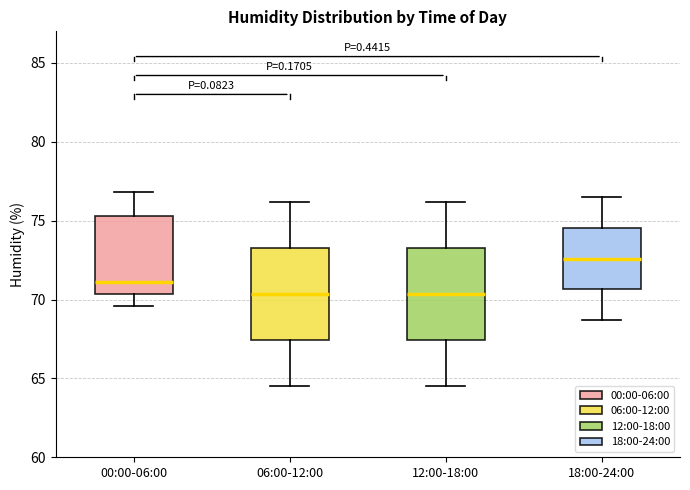

Reading left to right, transcribe this box plot: for each box, give where its median line is, the range the box spans, and where its two whiskers end, as read against the y-axis. The values are not printed on the chart, so give them approximately, as read against the axis.

00:00-06:00: median 71.0, box 70.5 to 75.5, whiskers 69.5 to 77.0
06:00-12:00: median 70.5, box 67.5 to 73.5, whiskers 64.5 to 76.0
12:00-18:00: median 70.5, box 67.5 to 73.5, whiskers 64.5 to 76.0
18:00-24:00: median 72.5, box 70.5 to 74.5, whiskers 68.5 to 76.5